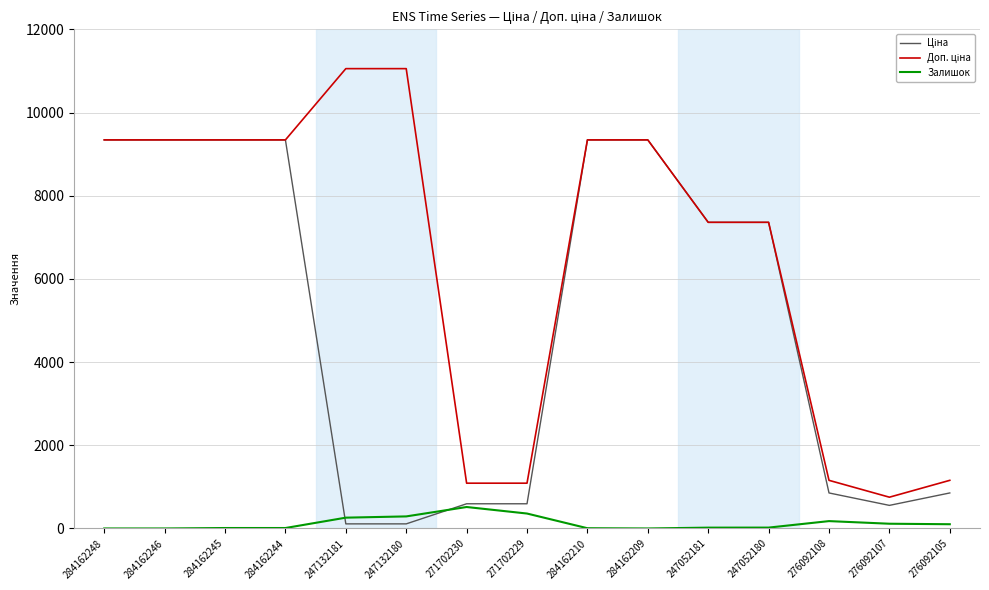

What is the spread (max minus min) of values at 284162246?

9342.0